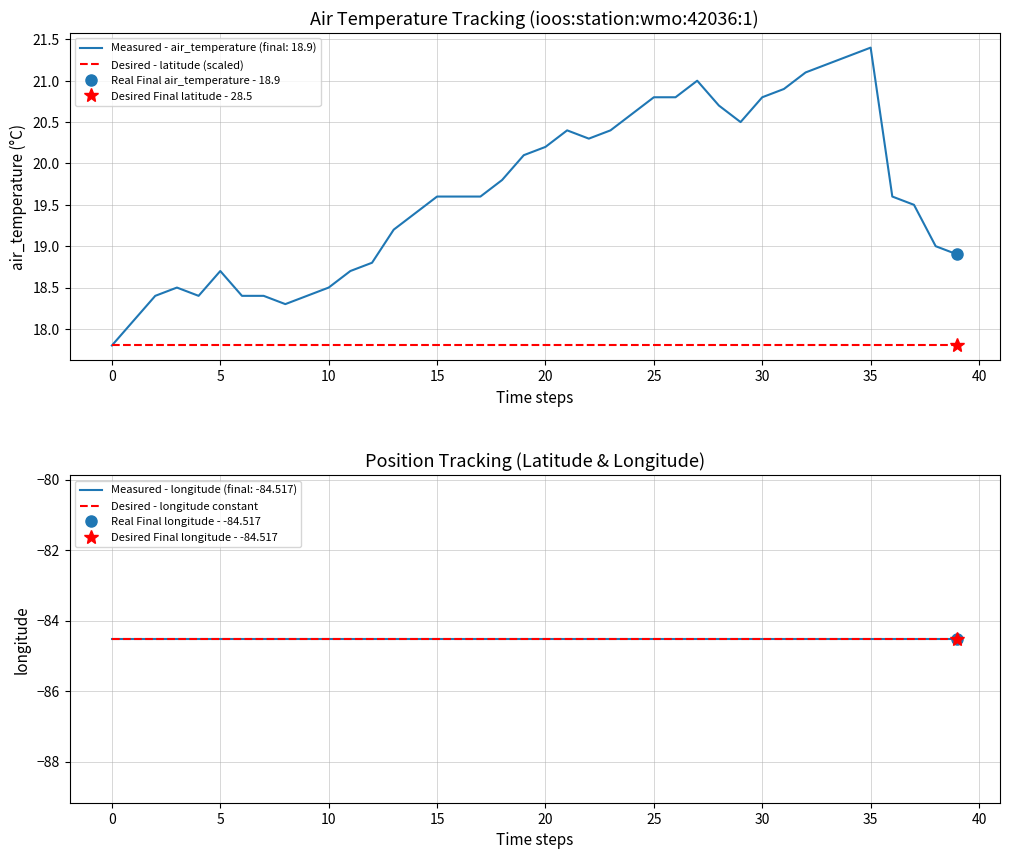

What is the sum of all Desired - latitude (scaled) values?

712.0